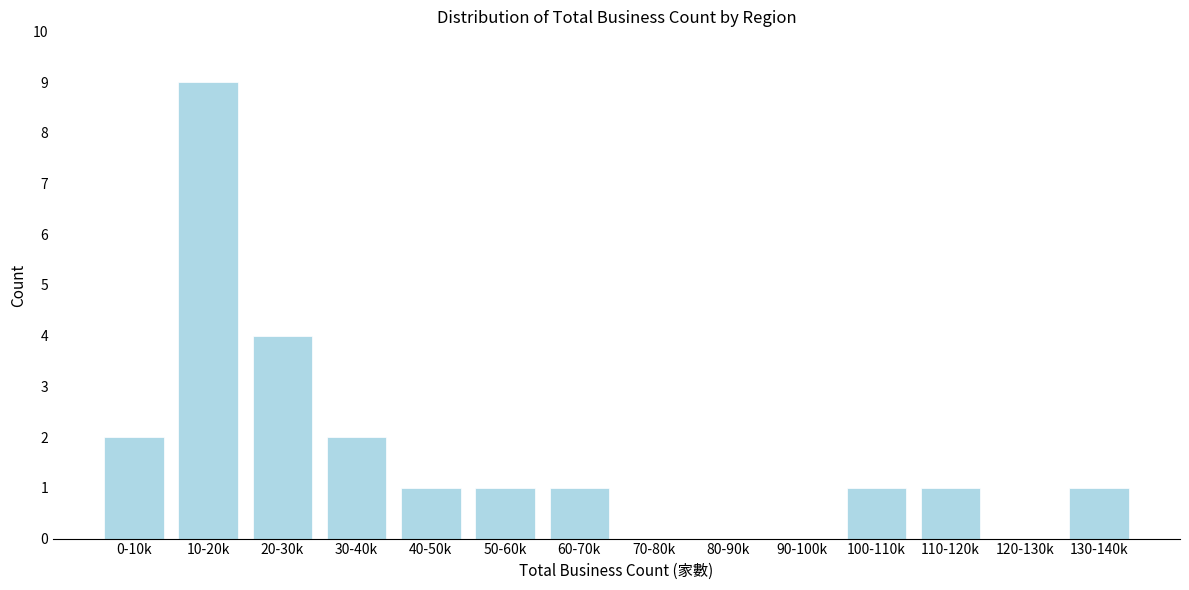

Reading left to right, transcribe all the data shown in this chart.

0-10k=2	10-20k=9	20-30k=4	30-40k=2	40-50k=1	50-60k=1	60-70k=1	70-80k=0	80-90k=0	90-100k=0	100-110k=1	110-120k=1	120-130k=0	130-140k=1